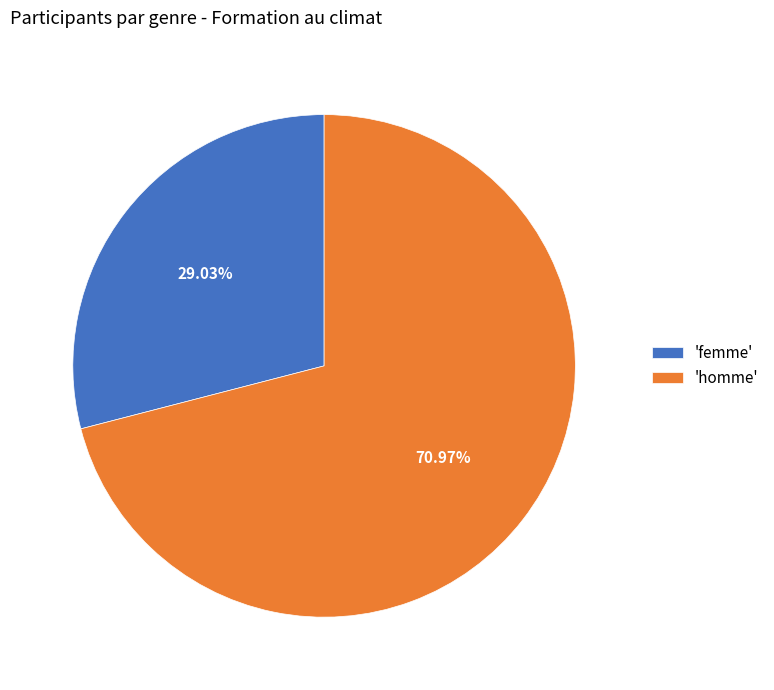

Is there any slice that represents more than half of the pie?

Yes